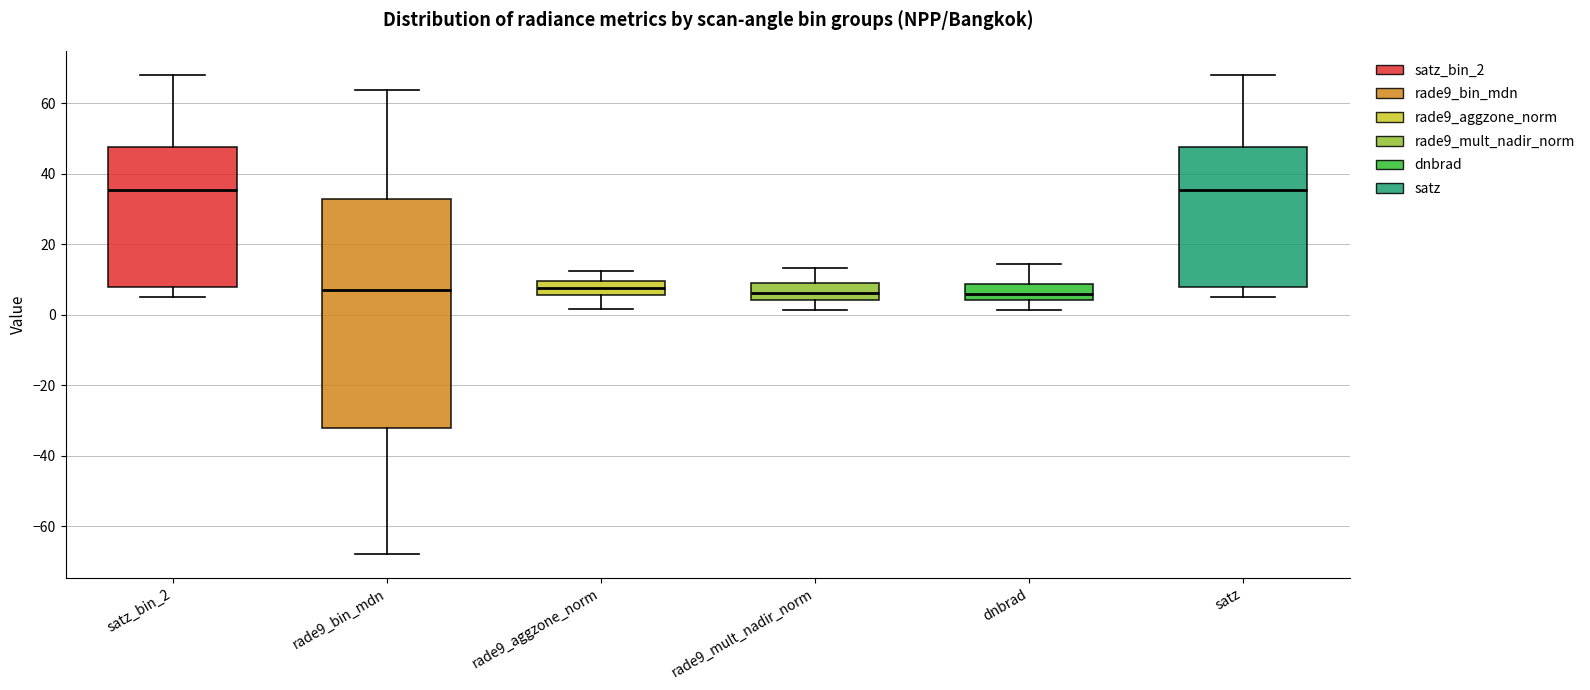

Reading left to right, read every box against the y-axis: the position of its median line, the range the box covers, and the ends of its whiskers. The values are not printed on the chart, so give them approximately, as read against the axis.

satz_bin_2: median 36, box 8 to 48, whiskers 6 to 68
rade9_bin_mdn: median 8, box -32 to 32, whiskers -68 to 64
rade9_aggzone_norm: median 8, box 6 to 10, whiskers 2 to 12
rade9_mult_nadir_norm: median 6, box 4 to 10, whiskers 2 to 14
dnbrad: median 6, box 4 to 8, whiskers 2 to 14
satz: median 36, box 8 to 48, whiskers 6 to 68